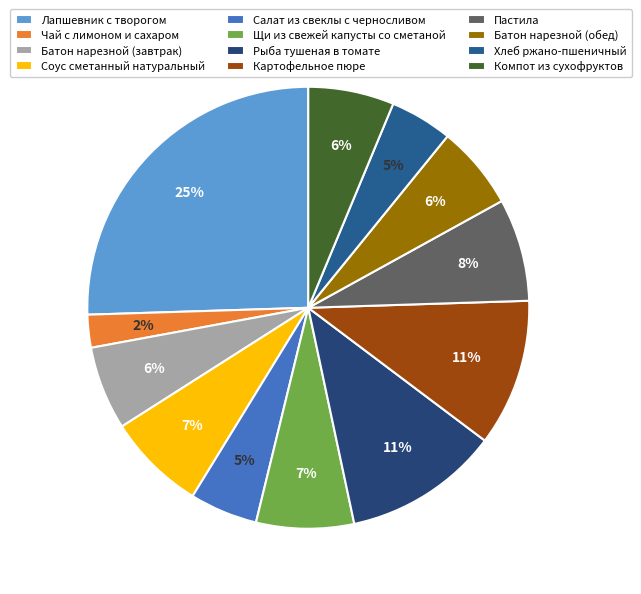

To the nearest percent, what percentage of the pie is Компот из сухофруктов?

6%